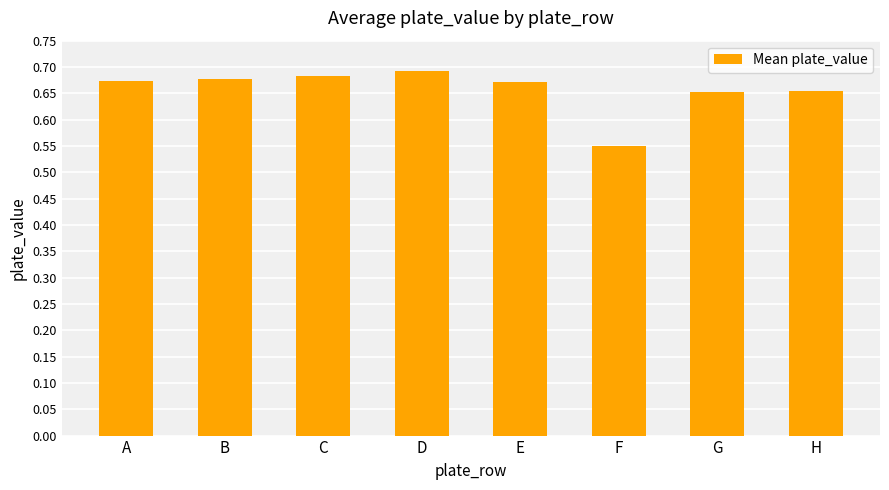

At which category does the chart reach its minimum across all series?

F